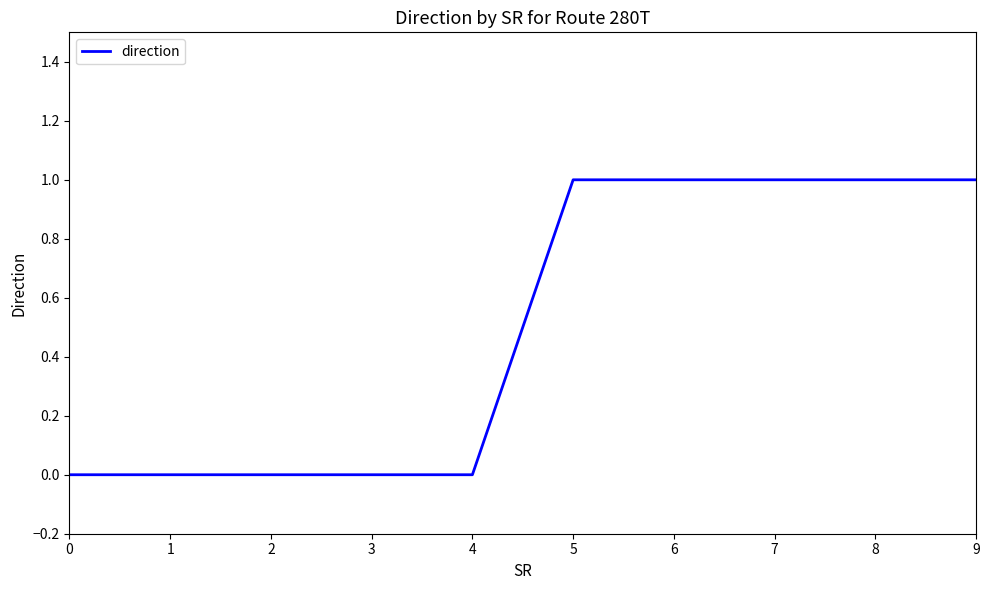

What is the maximum value shown in the chart?

1